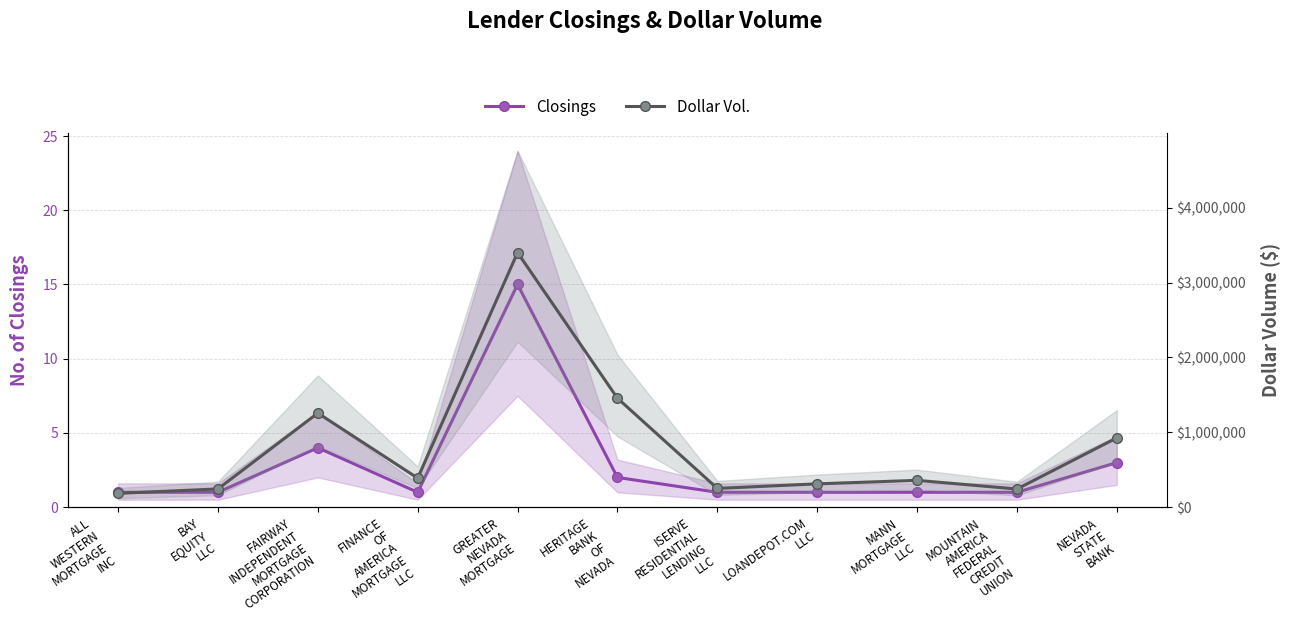

What is the greatest value displayed?

3400100